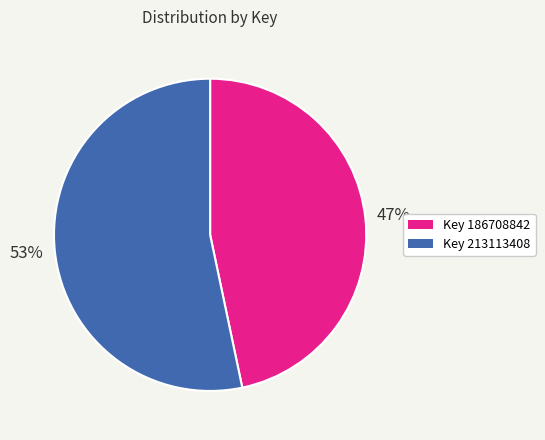

Is the sum of Key 213113408 and Key 186708842 greater than half?

Yes